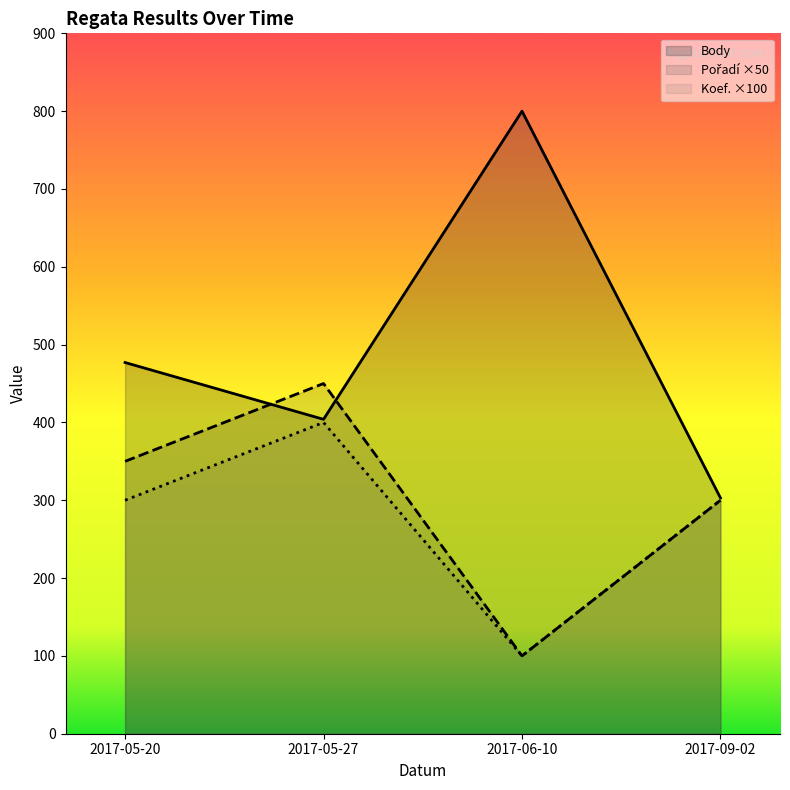

Rank the series at 2017-05-20 from lowest to highest value.

Koef., Pořadí, Body